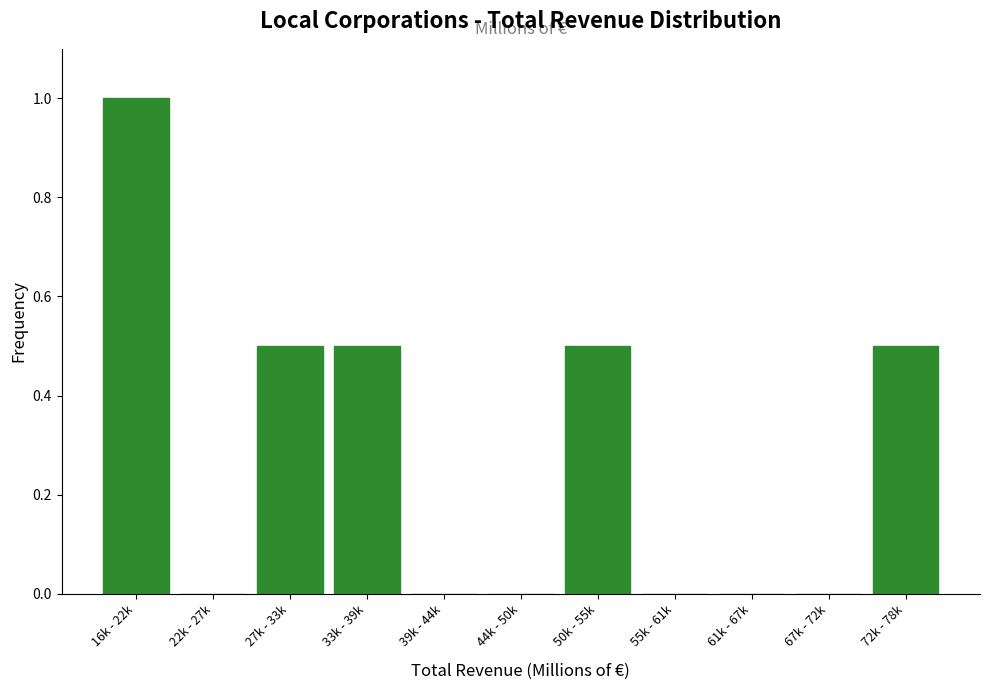

Reading left to right, what are all the values shown in this chart?

16k - 22k=1.0	22k - 27k=0.0	27k - 33k=0.5	33k - 39k=0.5	39k - 44k=0.0	44k - 50k=0.0	50k - 55k=0.5	55k - 61k=0.0	61k - 67k=0.0	67k - 72k=0.0	72k - 78k=0.5